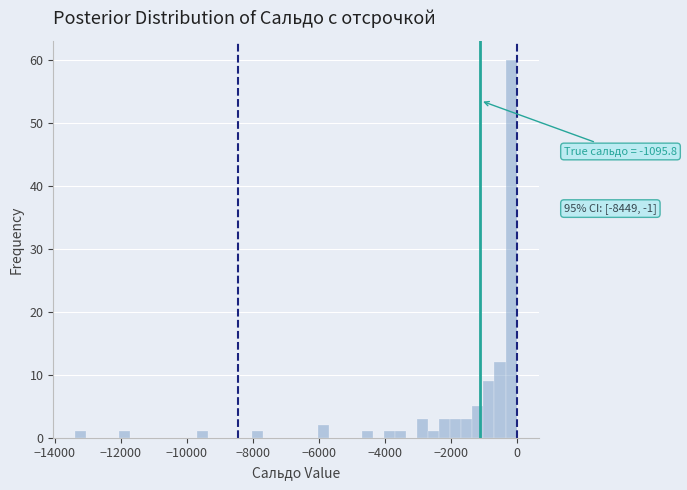

Around what value on the x-axis is the tallest bar? Give the approximate position of its centre, as read against the axis.

-200